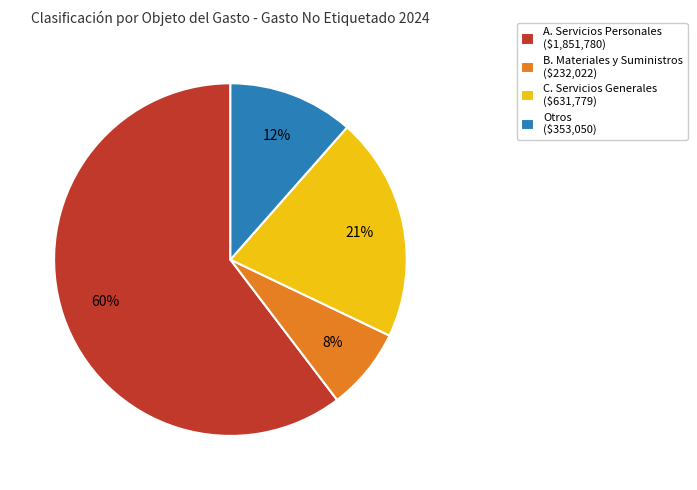

To the nearest percent, what is the average slice percentage?

25%